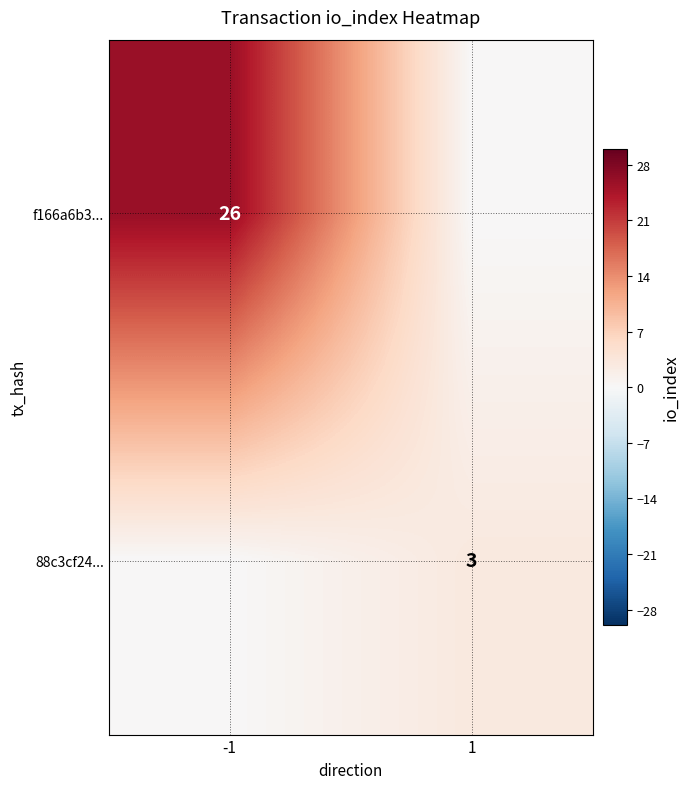

Which has a higher value, -1 or 1?

-1